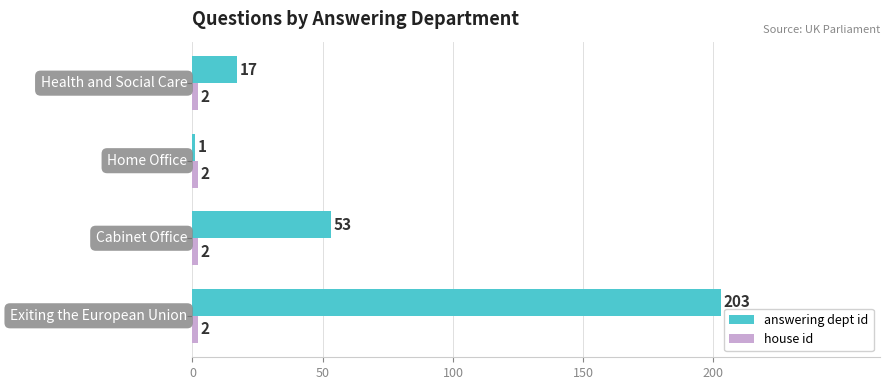

What is the difference between the maximum and minimum values in the answering dept id series?

202